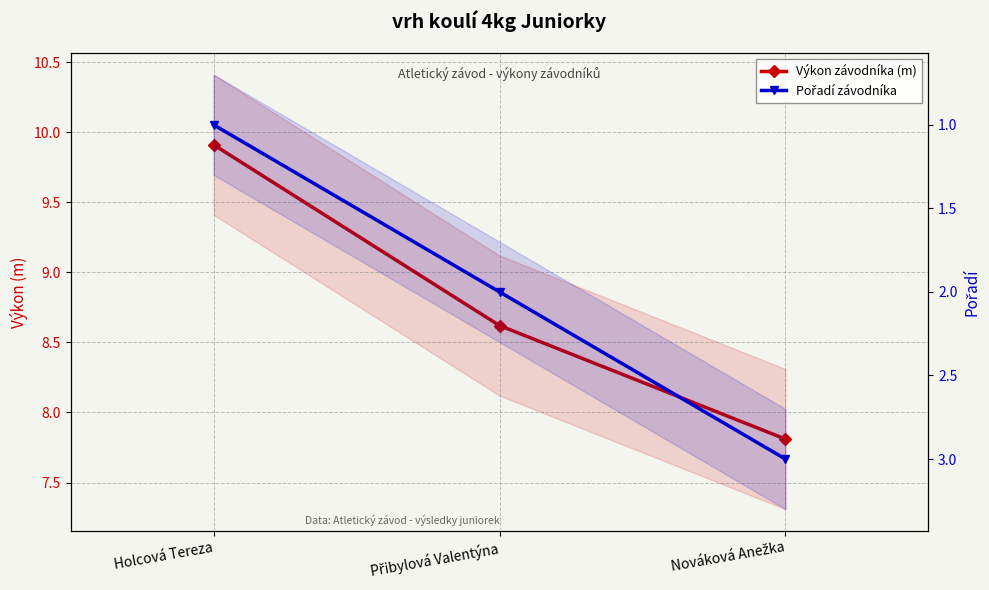

Does the chart display data point markers on the line(s)?

Yes